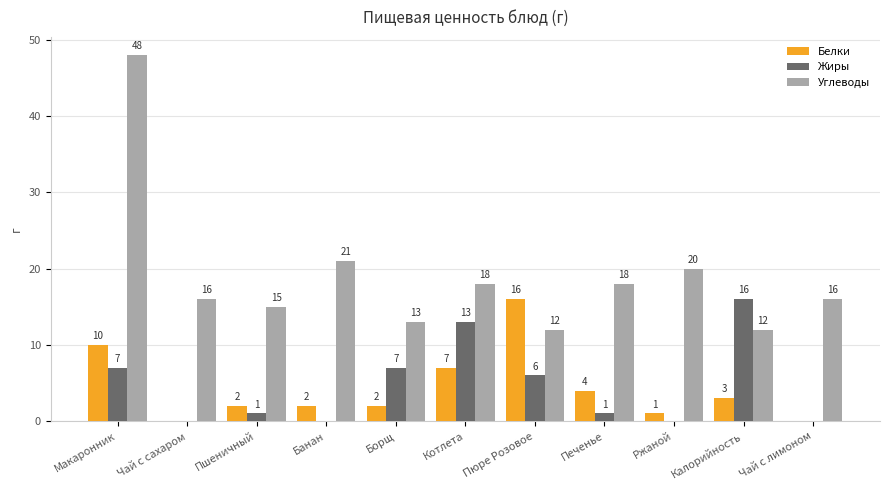

Between Пшеничный and Калорийность, which series saw the biggest shift?

Жиры